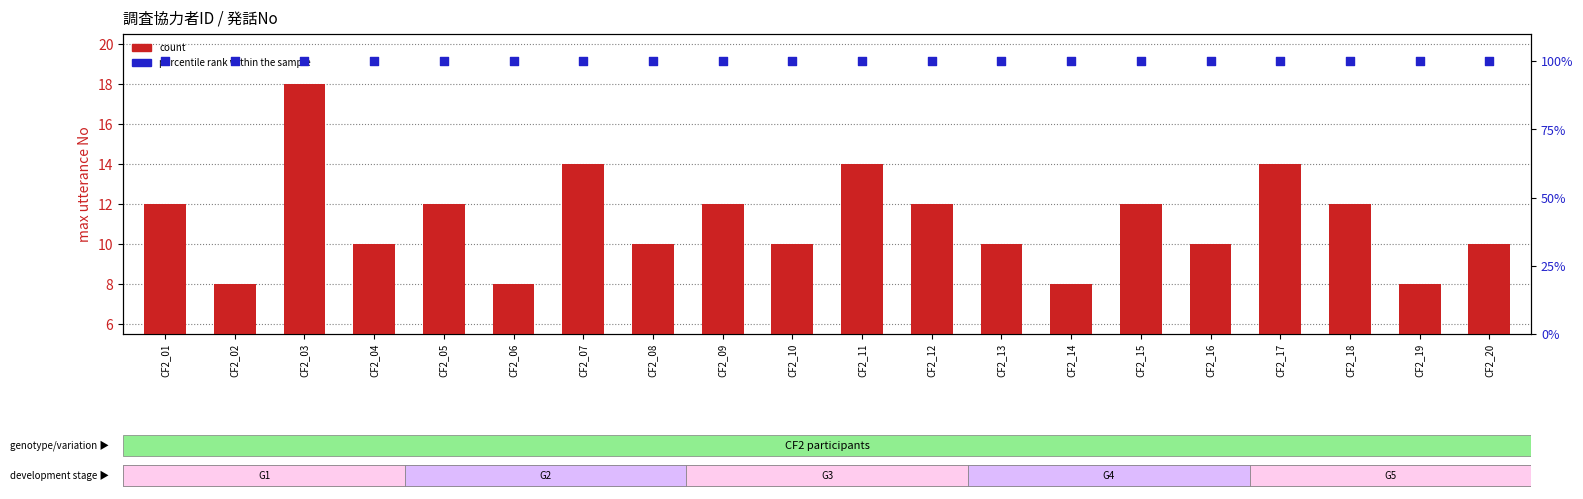

What are all the series names shown in the legend?

count, percentile rank within the sample